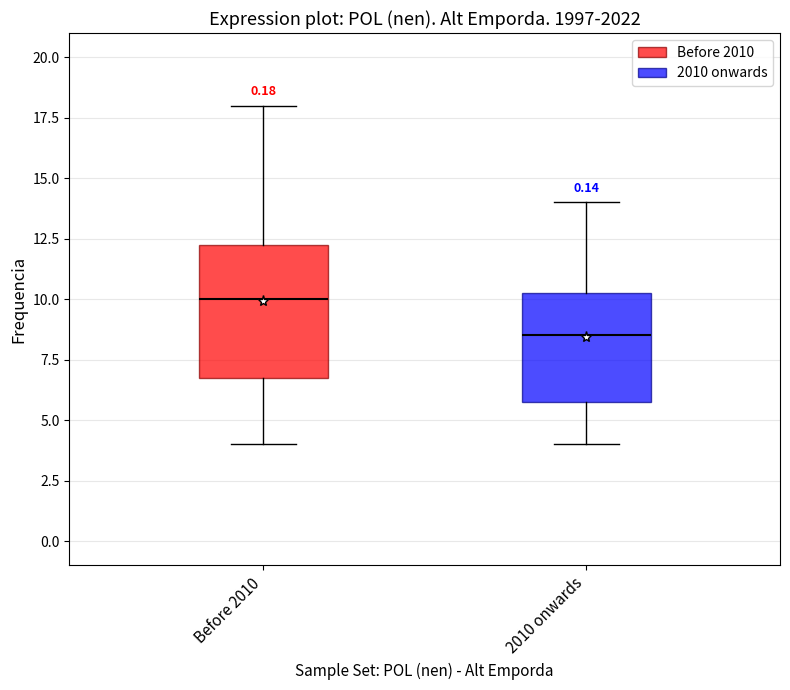

Reading left to right, transcribe this box plot: for each box, give where its median line is, the range the box spans, and where its two whiskers end, as read against the y-axis. The values are not printed on the chart, so give them approximately, as read against the axis.

Before 2010: median 10.0, box 7.0 to 12.5, whiskers 4.0 to 18.0
2010 onwards: median 8.5, box 6.0 to 10.5, whiskers 4.0 to 14.0